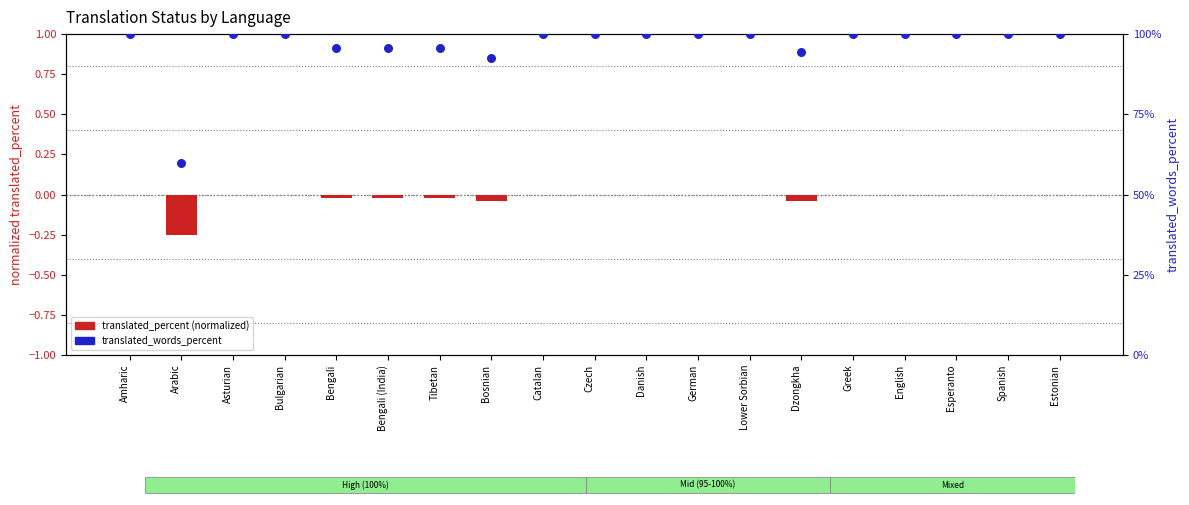

Which series reaches the maximum Y coordinate?

translated_words_percent